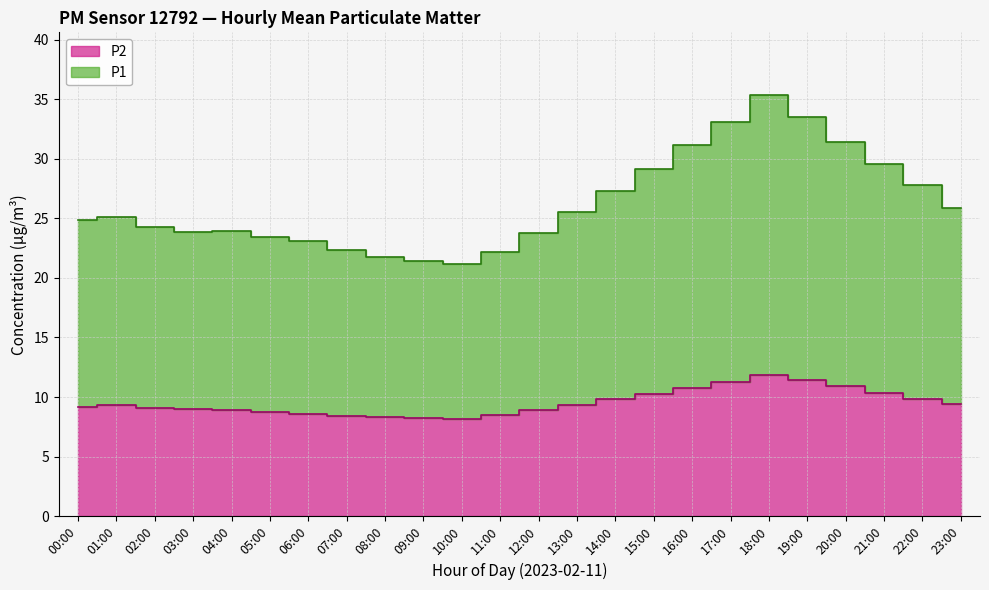

What are all the series names shown in the legend?

P1, P2